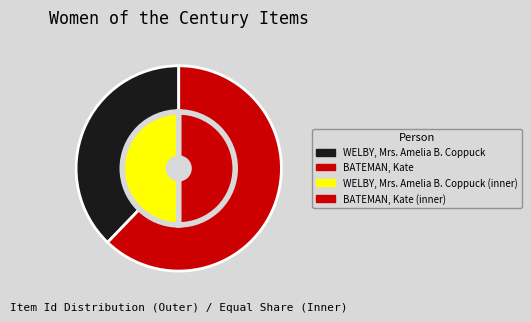

Which slice is the smallest?

WELBY, Mrs. Amelia B. Coppuck